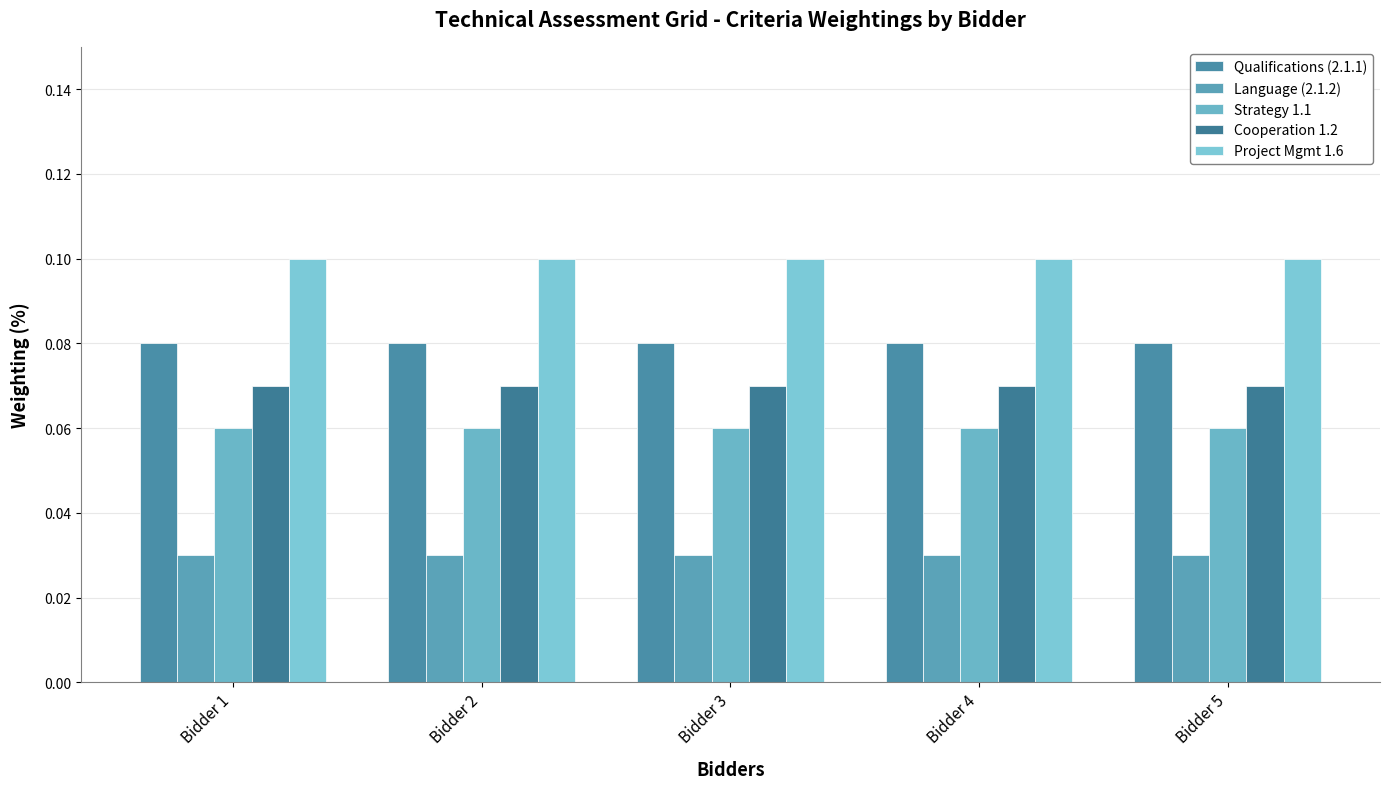

What is the greatest value displayed?

0.1